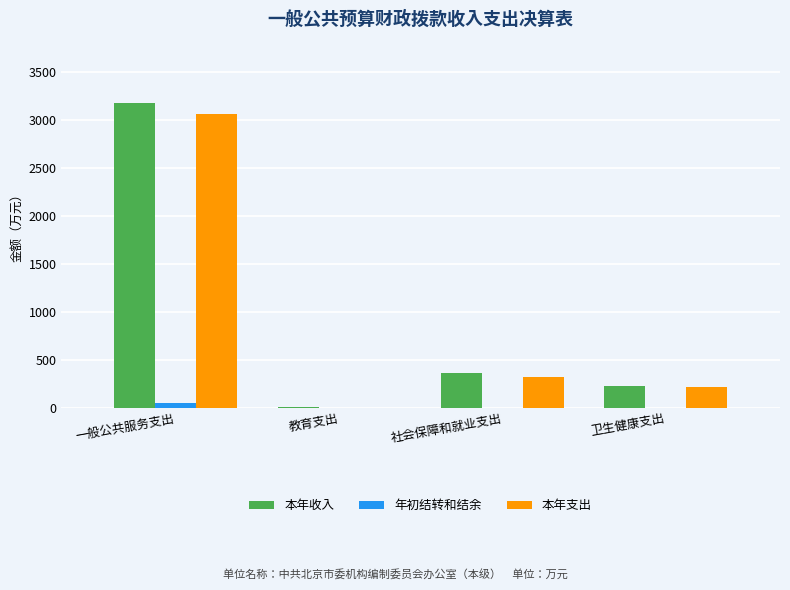

Which series changed the most between 一般公共服务支出 and 卫生健康支出?

本年收入